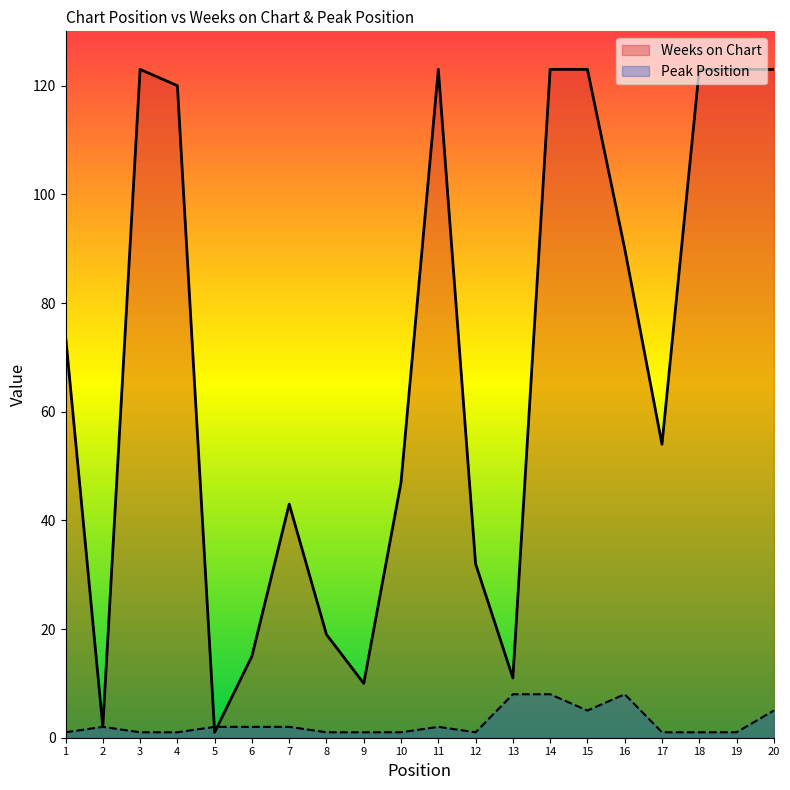

What are all the series names shown in the legend?

Weeks on Chart, Peak Position